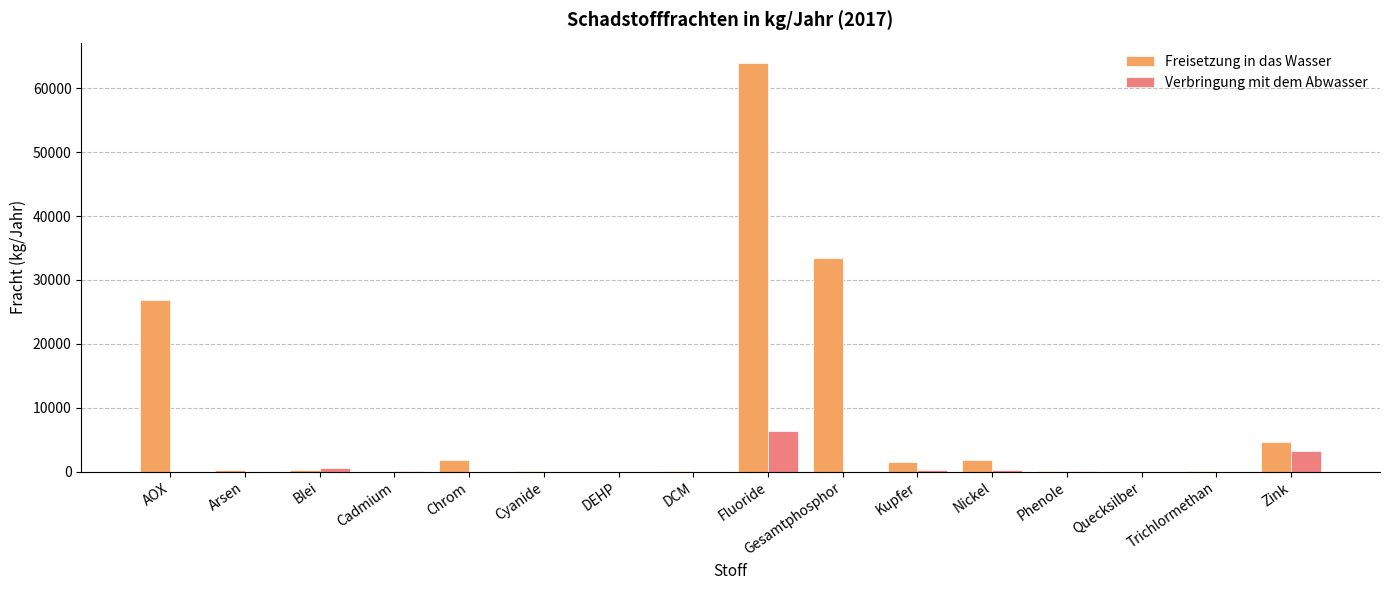

Which series changed the most between Arsen and Gesamtphosphor?

Freisetzung in das Wasser